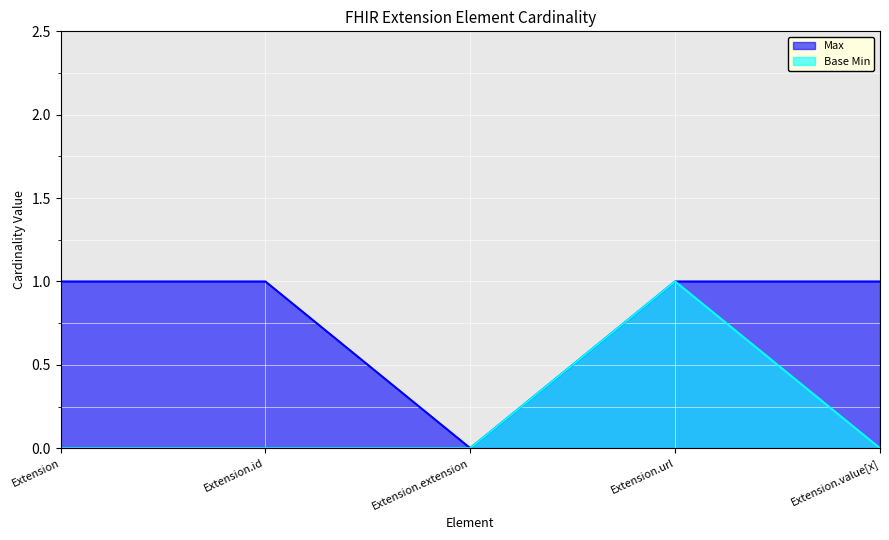

What is the difference between the Max values at Extension.id and Extension.extension?

1